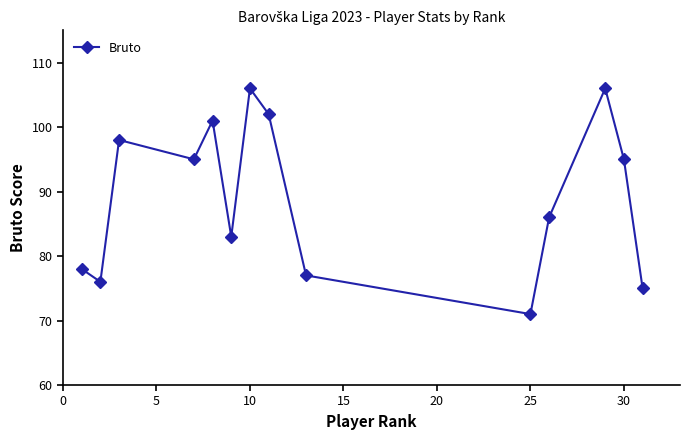

What is the value of the 1st point from the left?

78